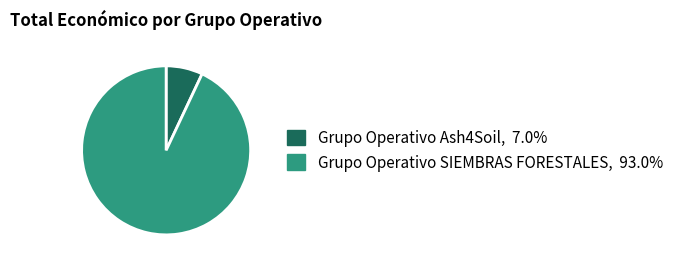

Does Grupo Operativo SIEMBRAS FORESTALES account for over 50% of the chart?

Yes